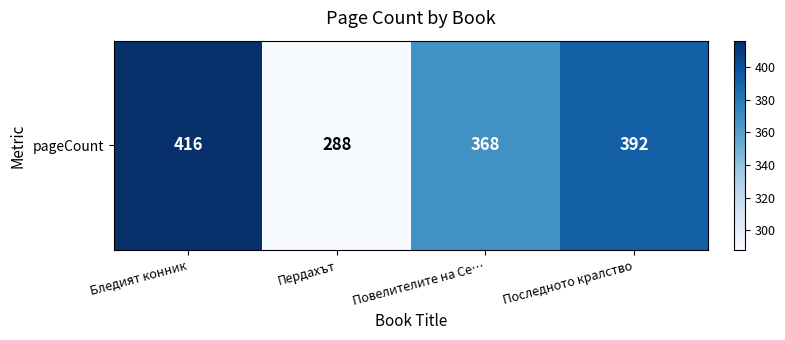

What is the change in value from Пердахът to Повелителите на Се…?

+80